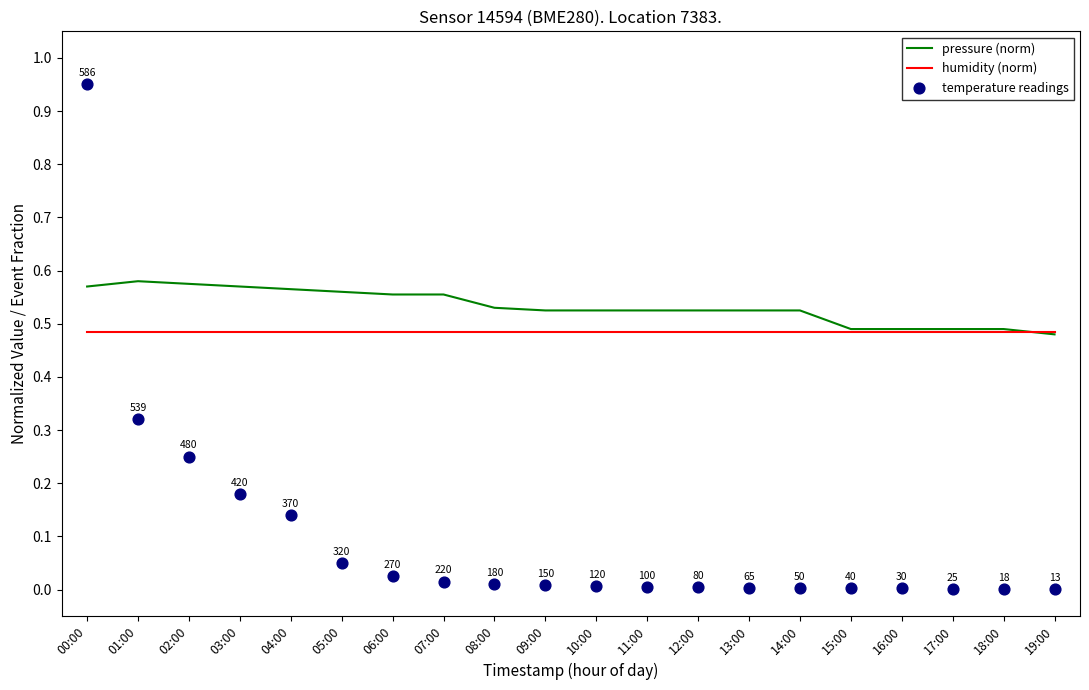

Is the value of humidity (norm) at 05:00 greater than the value of temperature readings at 11:00?

Yes